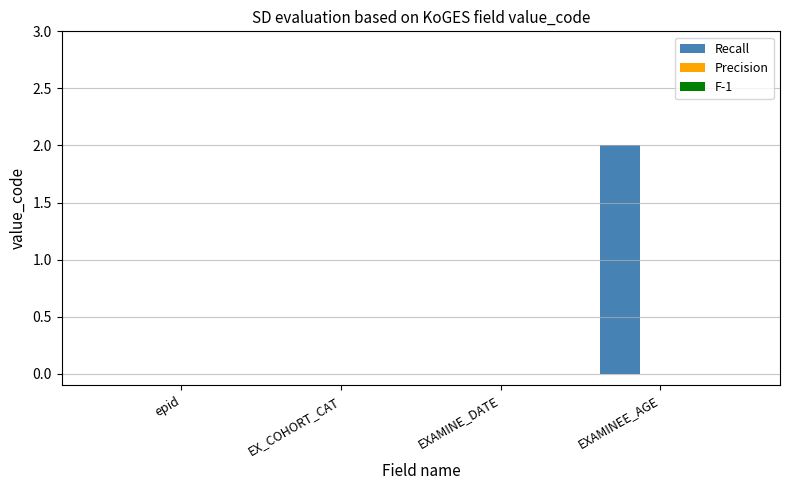

What is the change in value from EX_COHORT_CAT to EXAMINEE_AGE?

+2